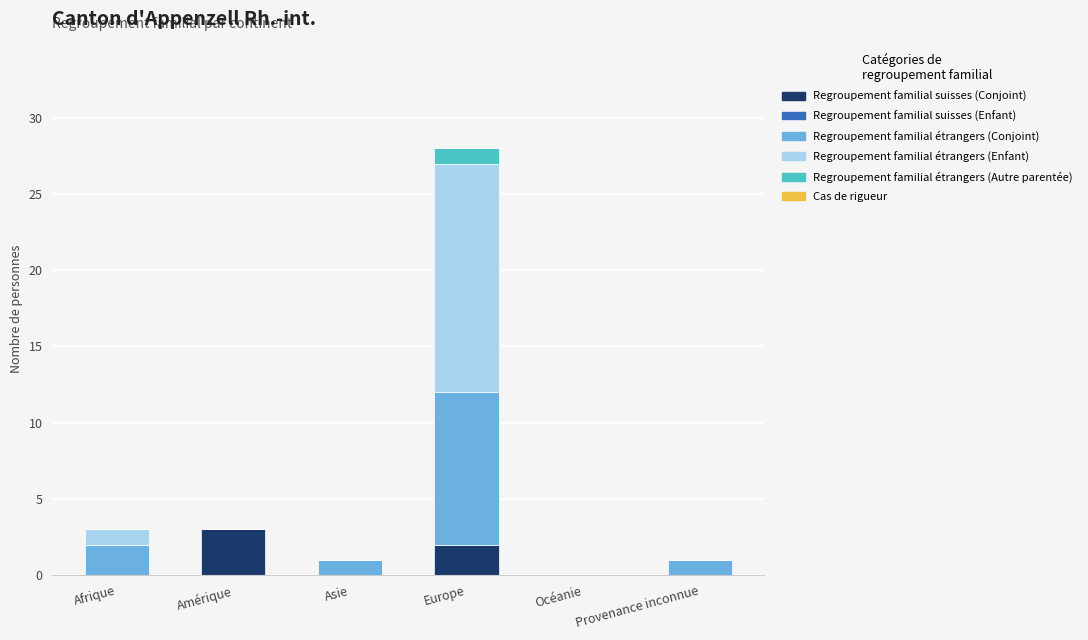

The Regroupement familial suisses (Conjoint) series shows 2 at Afrique. True or false?

False